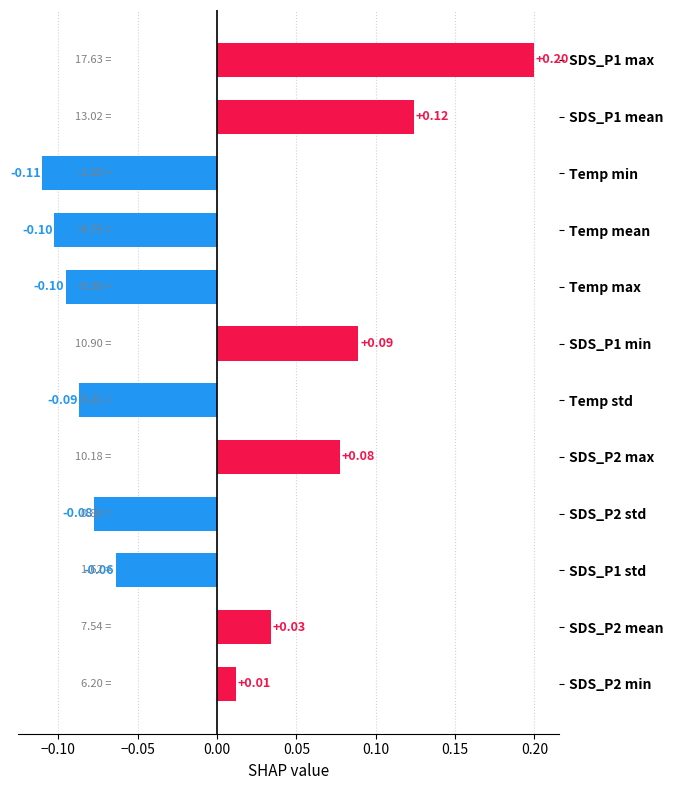

What is the difference between the maximum and minimum values?

0.3